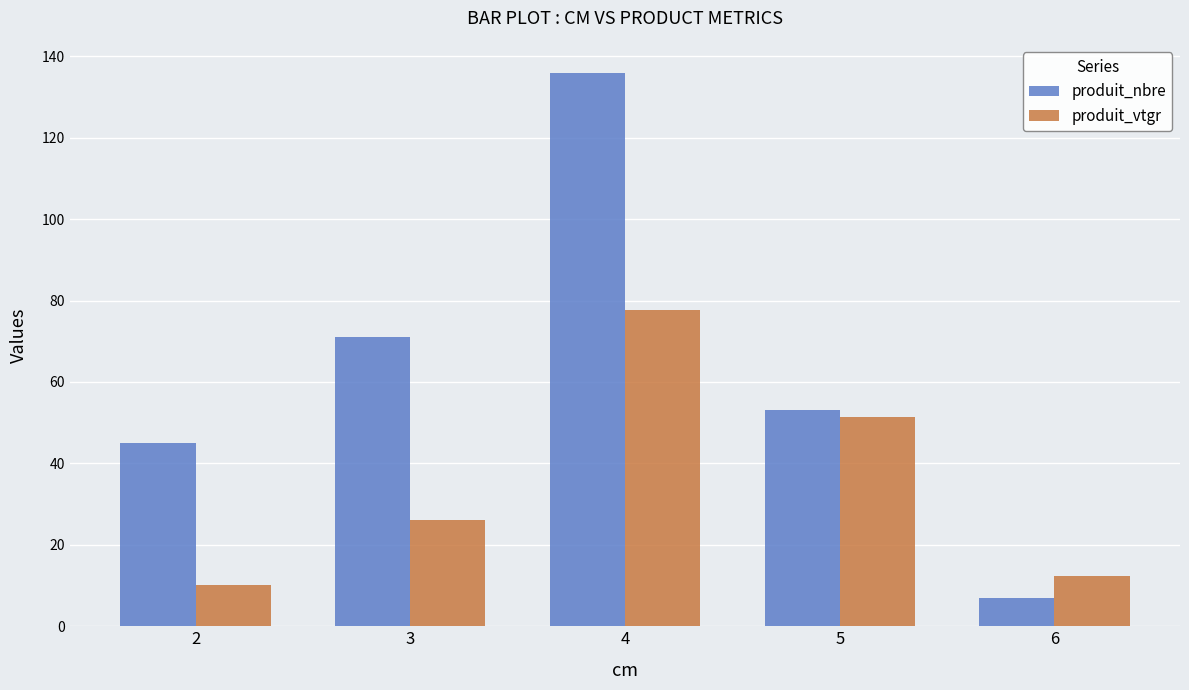

What is the greatest value displayed?

136.0